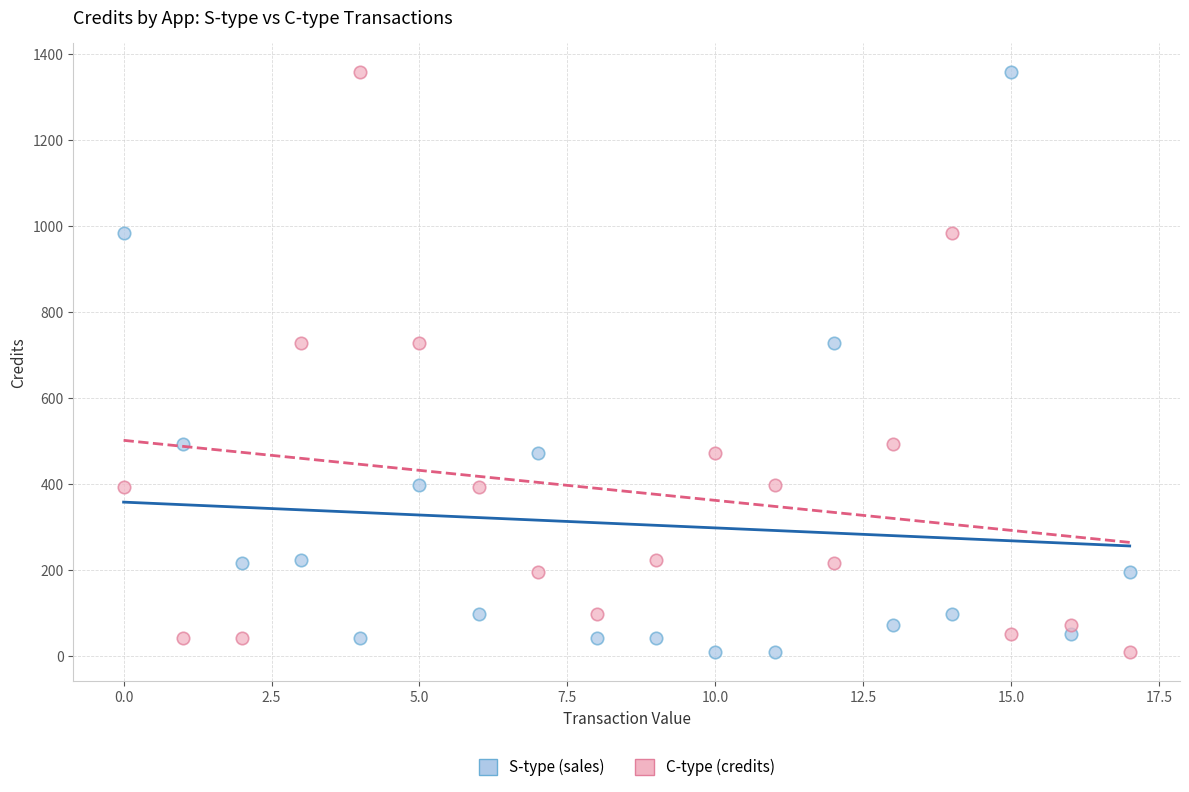

Across all data points, what is the range of Y values (max minus min)?

1348